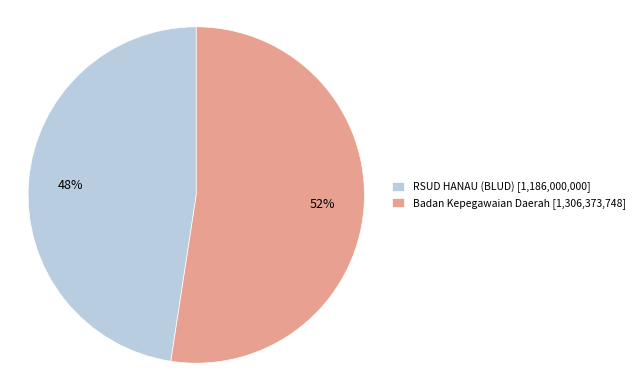

To the nearest percent, what percentage of the pie is RSUD HANAU (BLUD) [1,186,000,000]?

48%